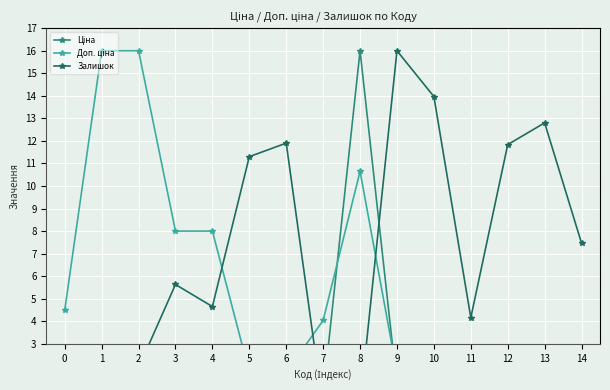

How many values in the Залишок series exceed 5?

8